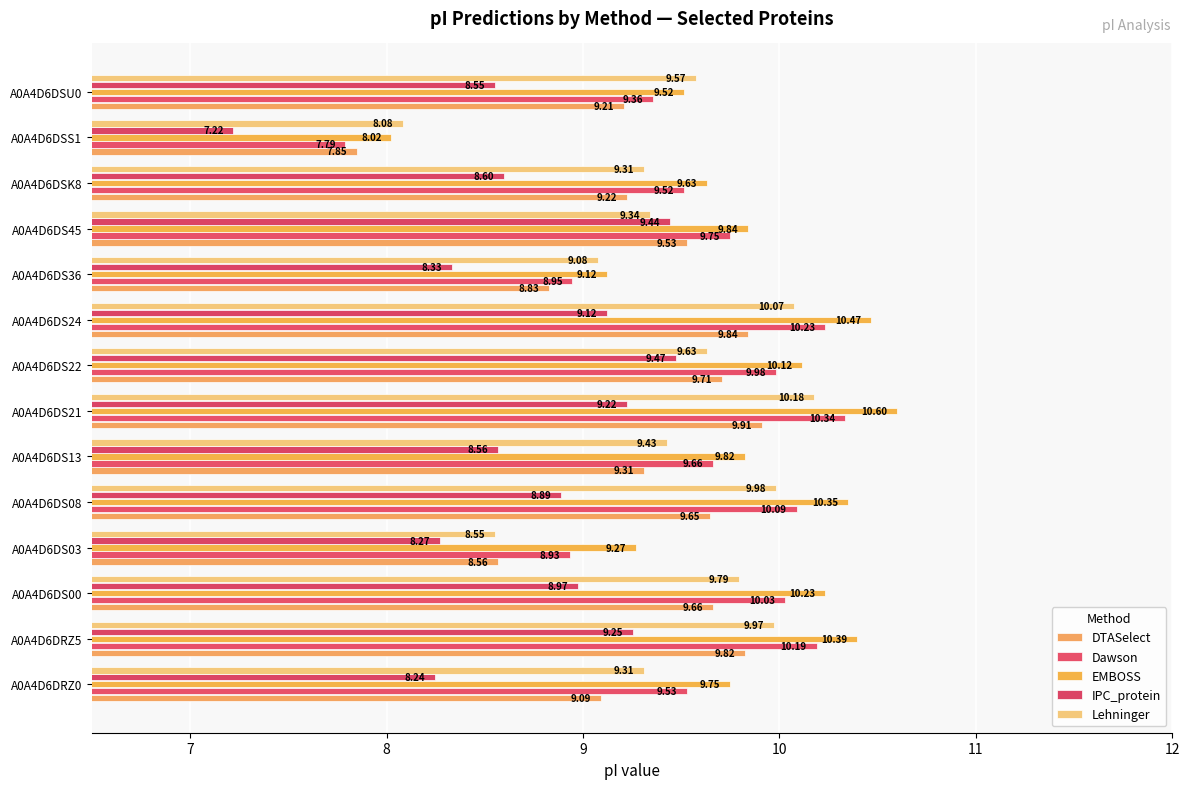

What is the difference between the maximum and minimum values in the DTASelect series?

2.1